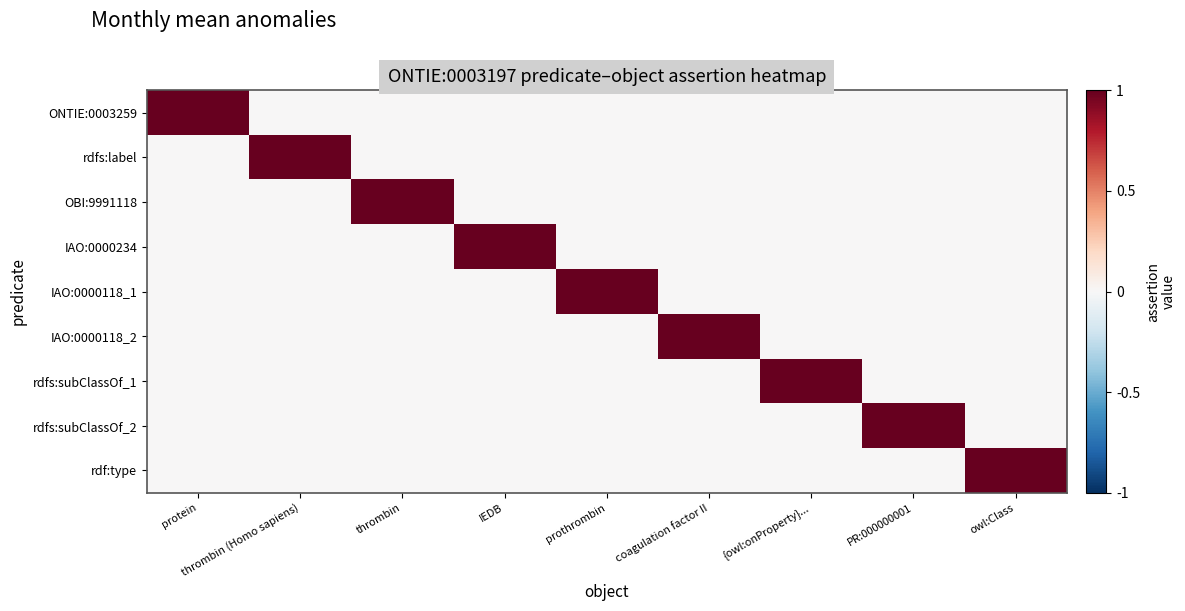

Reading left to right, what are all the values shown in this chart?

ONTIE:0003259: protein=1	thrombin (Homo sapiens)=0	thrombin=0	IEDB=0	prothrombin=0	coagulation factor II=0	{owl:onProperty}...=0	PR:000000001=0	owl:Class=0
rdfs:label: protein=0	thrombin (Homo sapiens)=1	thrombin=0	IEDB=0	prothrombin=0	coagulation factor II=0	{owl:onProperty}...=0	PR:000000001=0	owl:Class=0
OBI:9991118: protein=0	thrombin (Homo sapiens)=0	thrombin=1	IEDB=0	prothrombin=0	coagulation factor II=0	{owl:onProperty}...=0	PR:000000001=0	owl:Class=0
IAO:0000234: protein=0	thrombin (Homo sapiens)=0	thrombin=0	IEDB=1	prothrombin=0	coagulation factor II=0	{owl:onProperty}...=0	PR:000000001=0	owl:Class=0
IAO:0000118_1: protein=0	thrombin (Homo sapiens)=0	thrombin=0	IEDB=0	prothrombin=1	coagulation factor II=0	{owl:onProperty}...=0	PR:000000001=0	owl:Class=0
IAO:0000118_2: protein=0	thrombin (Homo sapiens)=0	thrombin=0	IEDB=0	prothrombin=0	coagulation factor II=1	{owl:onProperty}...=0	PR:000000001=0	owl:Class=0
rdfs:subClassOf_1: protein=0	thrombin (Homo sapiens)=0	thrombin=0	IEDB=0	prothrombin=0	coagulation factor II=0	{owl:onProperty}...=1	PR:000000001=0	owl:Class=0
rdfs:subClassOf_2: protein=0	thrombin (Homo sapiens)=0	thrombin=0	IEDB=0	prothrombin=0	coagulation factor II=0	{owl:onProperty}...=0	PR:000000001=1	owl:Class=0
rdf:type: protein=0	thrombin (Homo sapiens)=0	thrombin=0	IEDB=0	prothrombin=0	coagulation factor II=0	{owl:onProperty}...=0	PR:000000001=0	owl:Class=1